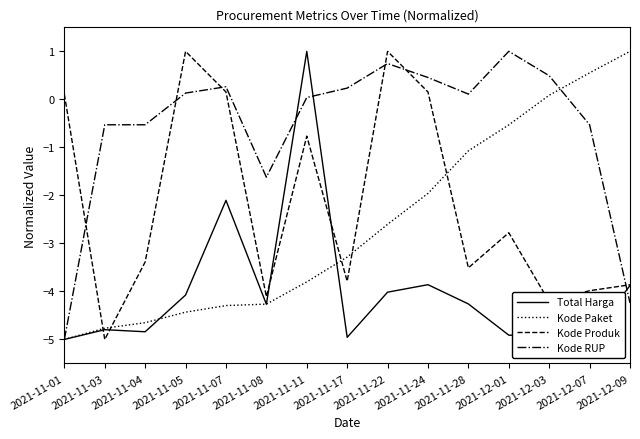

Which series has the largest total across all categories?

Kode RUP